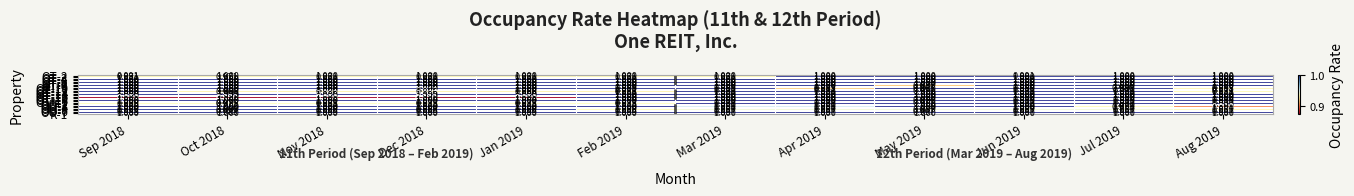

Is the value of OO-1 at May 2019 greater than the value of OT-10 at Feb 2019?

No